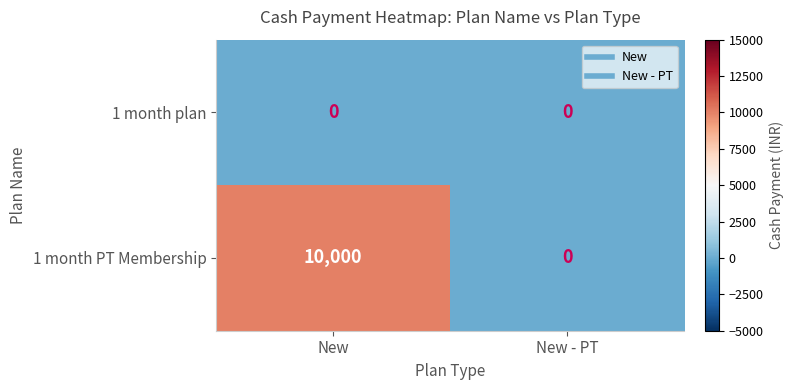

True or false: 1 month PT Membership has a value of 10000 at New.

True